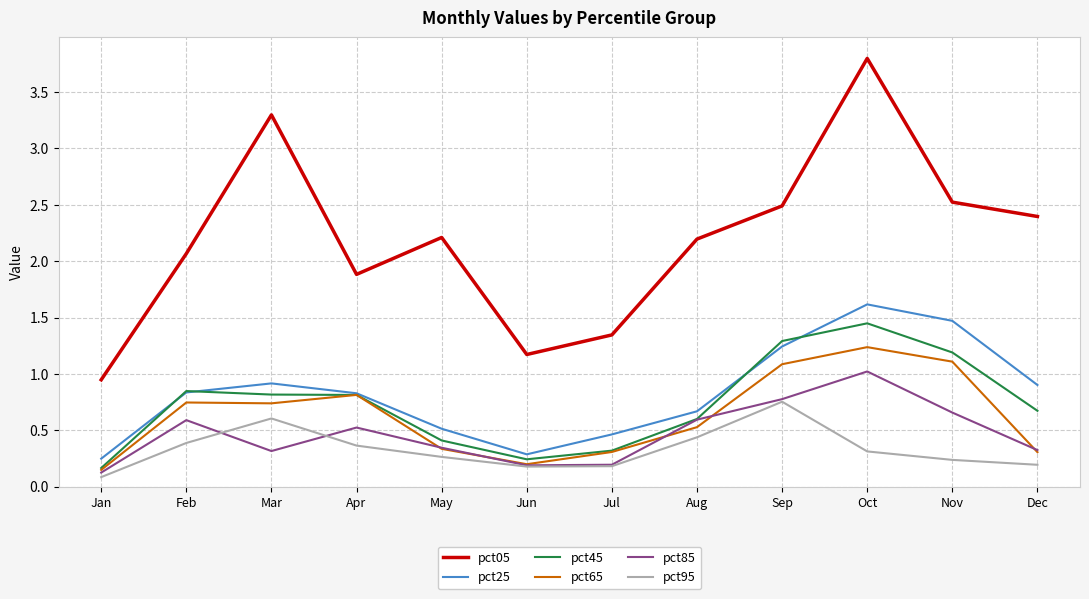

How many lines are shown in the chart?

6